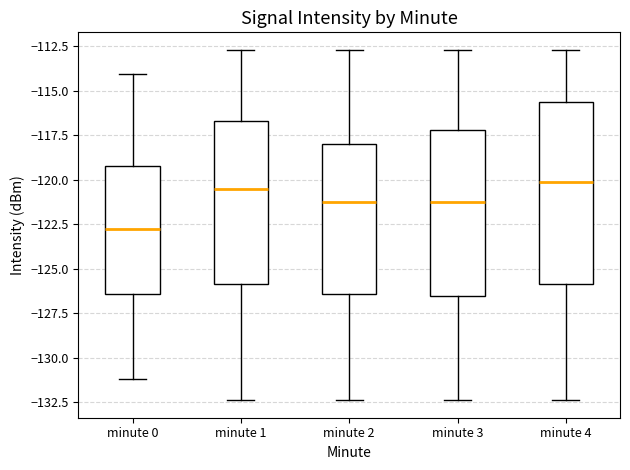

Reading left to right, transcribe this box plot: for each box, give where its median line is, the range the box spans, and where its two whiskers end, as read against the y-axis. The values are not printed on the chart, so give them approximately, as read against the axis.

minute 0: median -123.0, box -126.5 to -119.0, whiskers -131.0 to -114.0
minute 1: median -120.5, box -126.0 to -116.5, whiskers -132.5 to -112.5
minute 2: median -121.5, box -126.5 to -118.0, whiskers -132.5 to -112.5
minute 3: median -121.5, box -126.5 to -117.0, whiskers -132.5 to -112.5
minute 4: median -120.0, box -126.0 to -115.5, whiskers -132.5 to -112.5